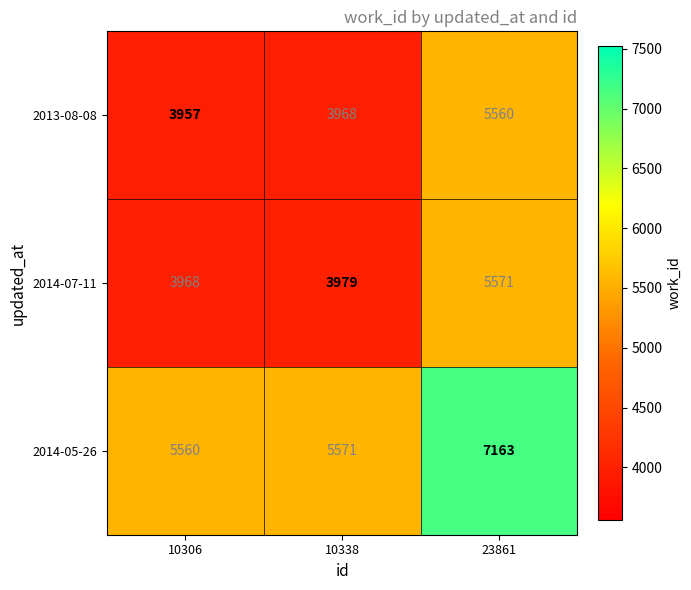

True or false: 2014-05-26 has a value of 9578 at 23861.

False